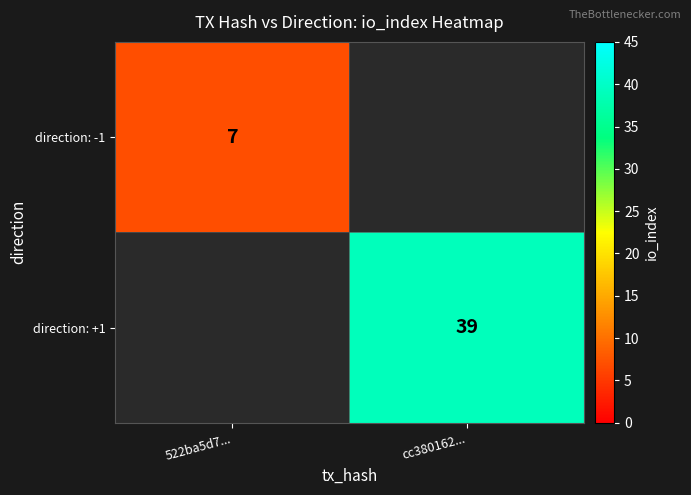

True or false: direction: -1 has a value of 7 at 522ba5d7....

True